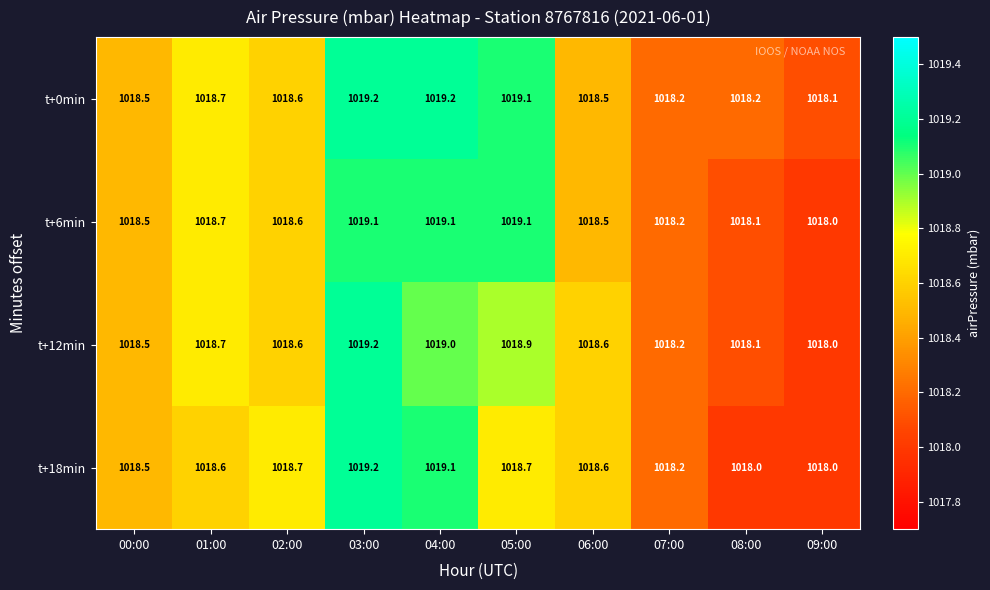

The value of t+12min at 00:00 is 1018.5. True or false?

True